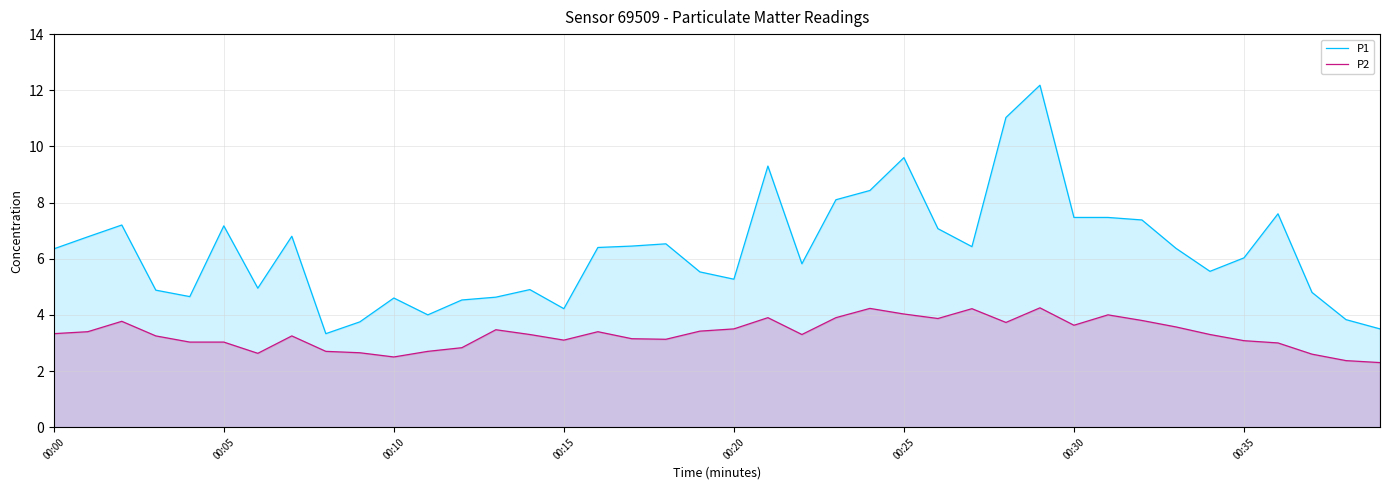

Reading left to right, list all the values displayed in this chart.

P1: 6.3	6.8	7.2	4.9	4.7	7.2	5.0	6.8	3.3	3.8	4.6	4.0	4.5	4.6	4.9	4.2	6.4	6.5	6.5	5.5	5.3	9.3	5.8	8.1	8.4	9.6	7.1	6.4	11.0	12.2	7.5	7.5	7.4	6.4	5.5	6.0	7.6	4.8	3.8	3.5
P2: 3.3	3.4	3.8	3.2	3.0	3.0	2.6	3.2	2.7	2.6	2.5	2.7	2.8	3.5	3.3	3.1	3.4	3.1	3.1	3.4	3.5	3.9	3.3	3.9	4.2	4.0	3.9	4.2	3.7	4.2	3.6	4.0	3.8	3.6	3.3	3.1	3.0	2.6	2.4	2.3